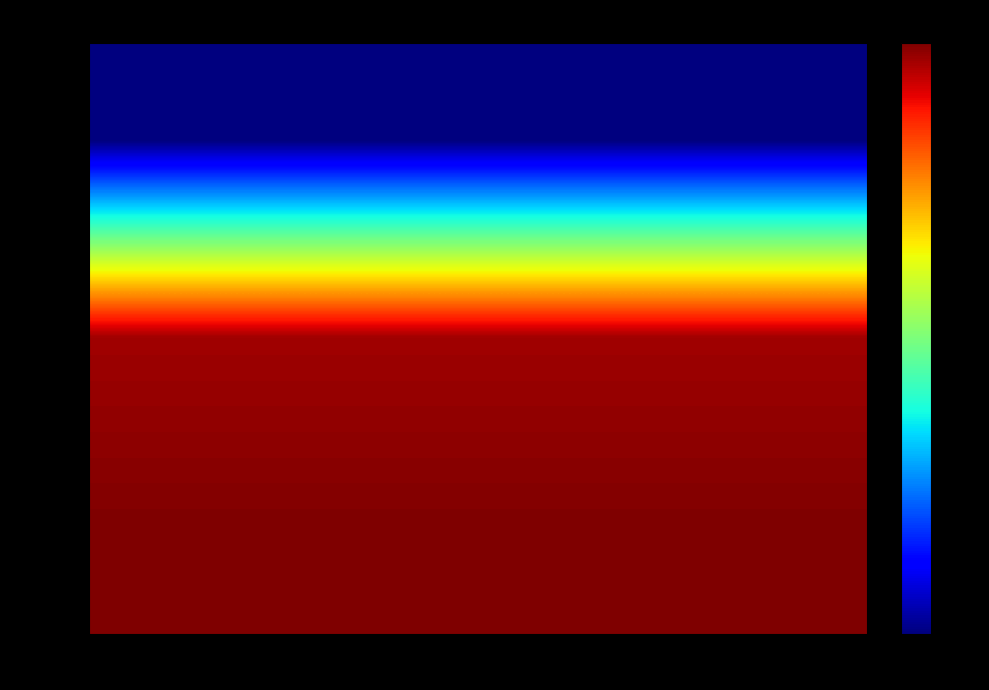

Between R5 and R9, which is larger?

R5